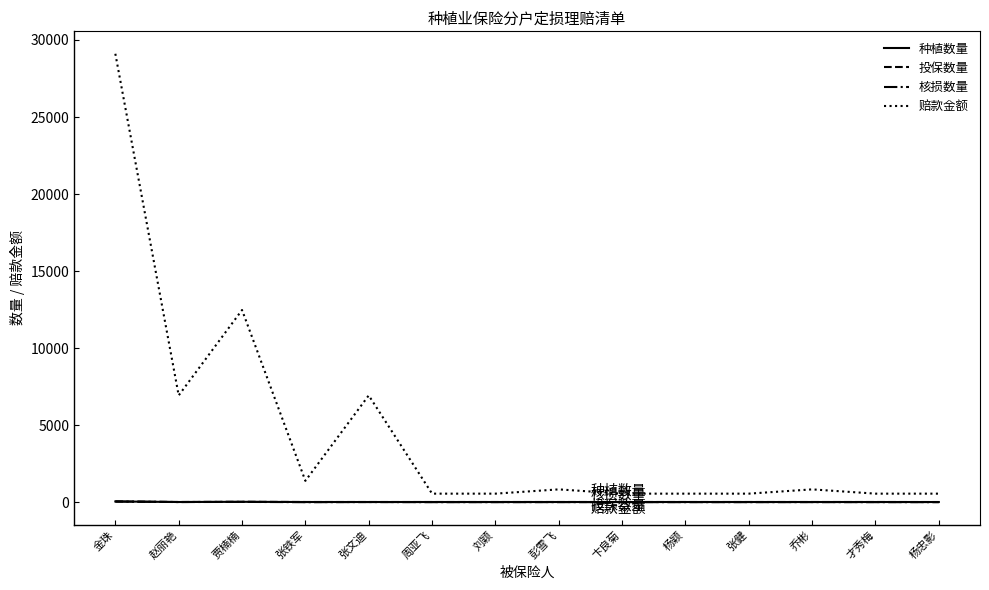

List the series in order of their peak value, highest first.

赔款金额, 种植数量, 投保数量, 核损数量